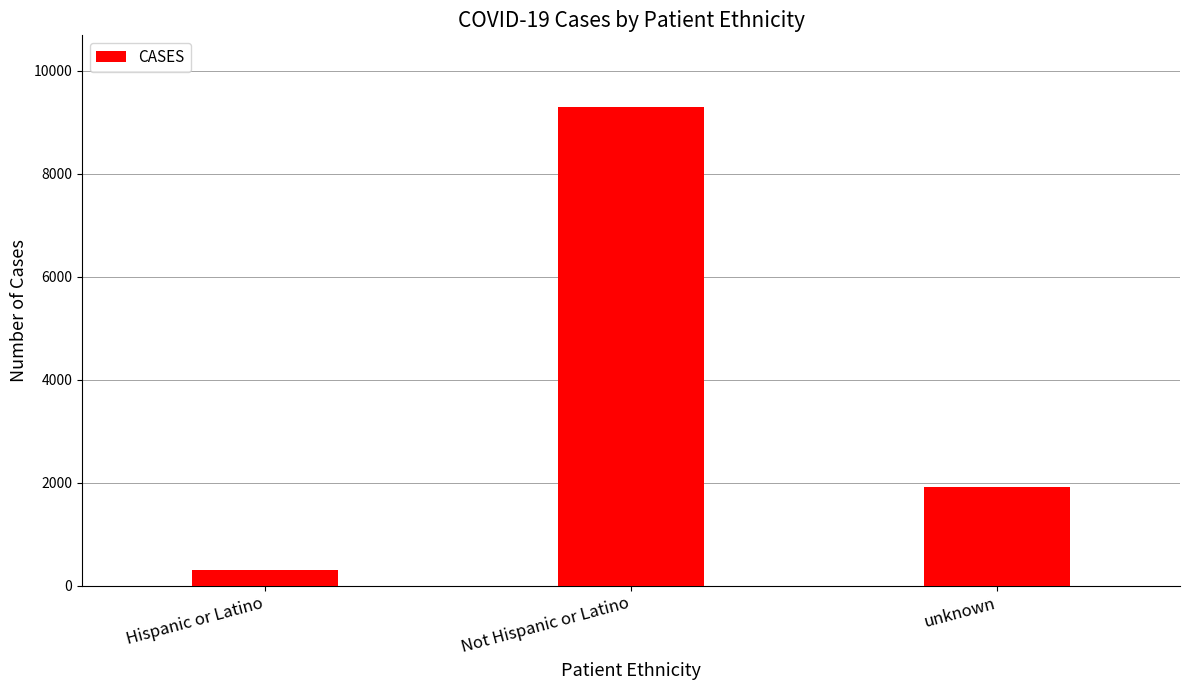

True or false: the data shows 12184 at Not Hispanic or Latino.

False